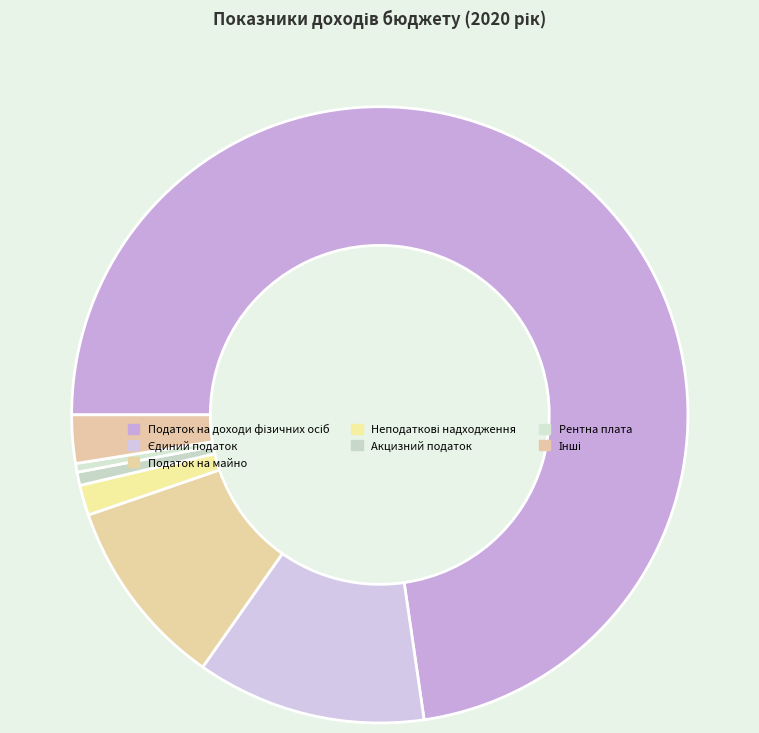

What is the largest slice in the pie chart?

Податок на доходи фізичних осіб